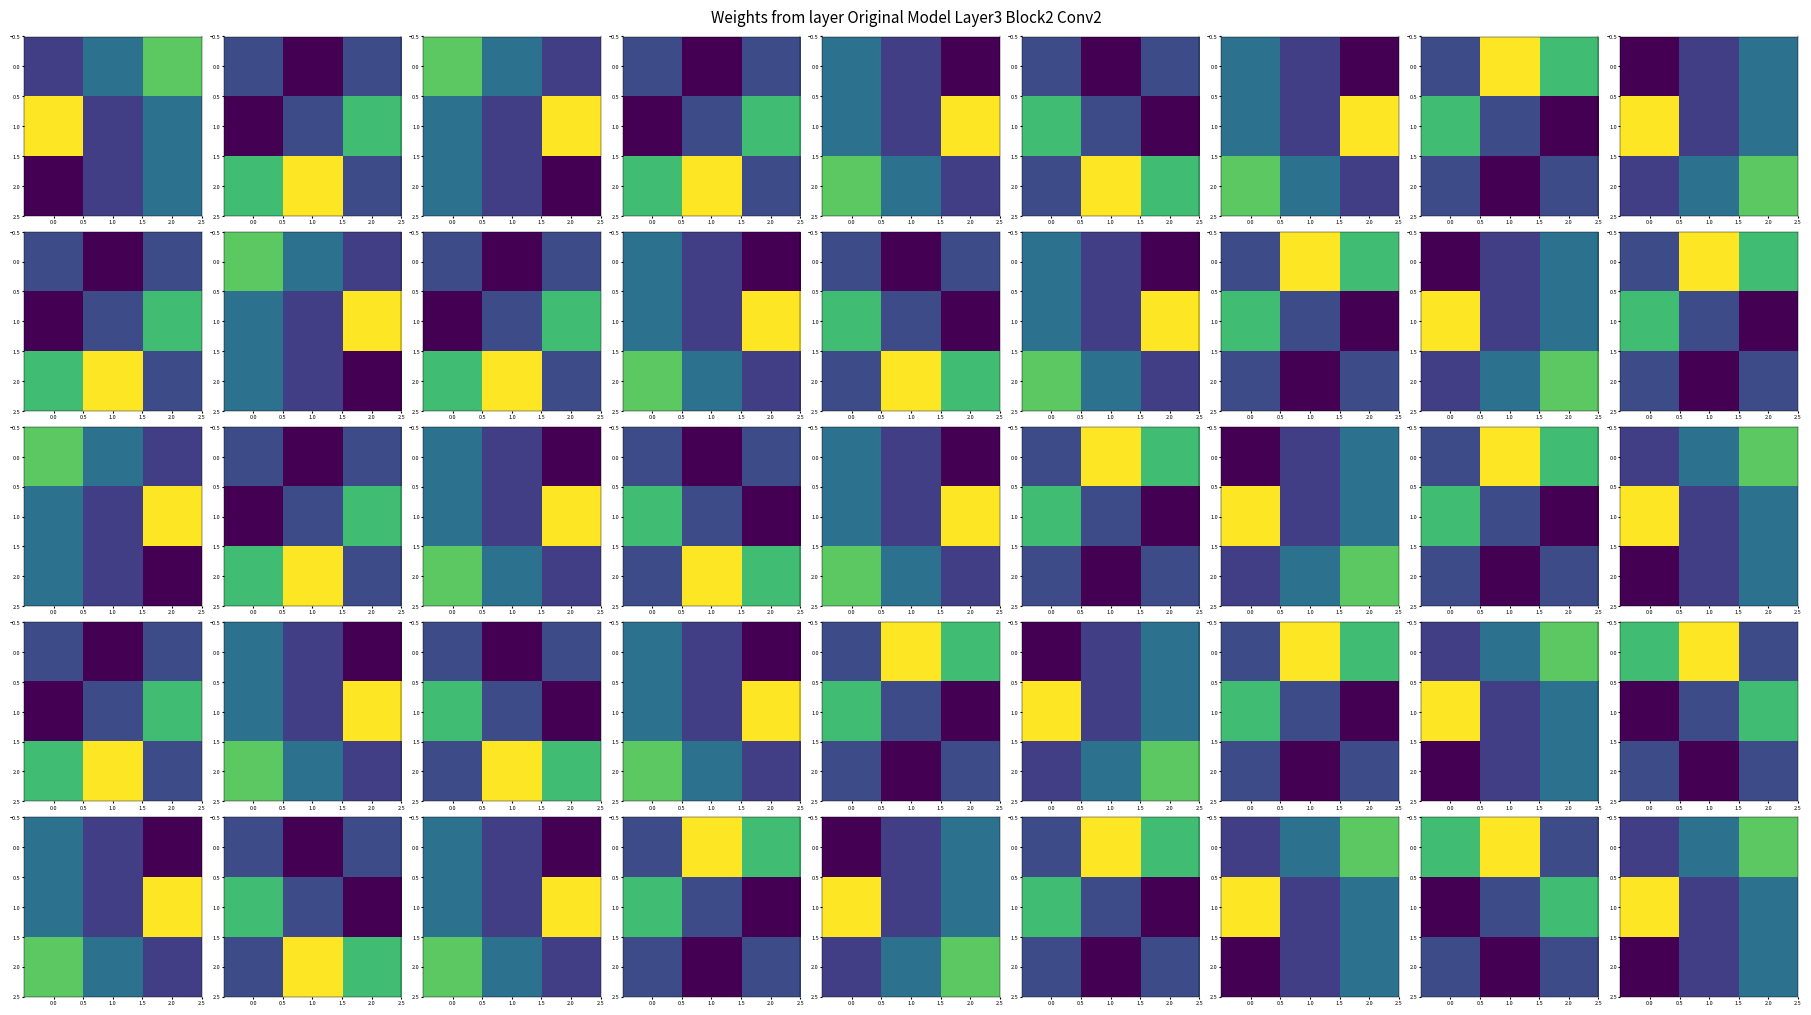

Rank the categories by 1.0 value from highest to lowest.

0.0, 2.0, 1.0